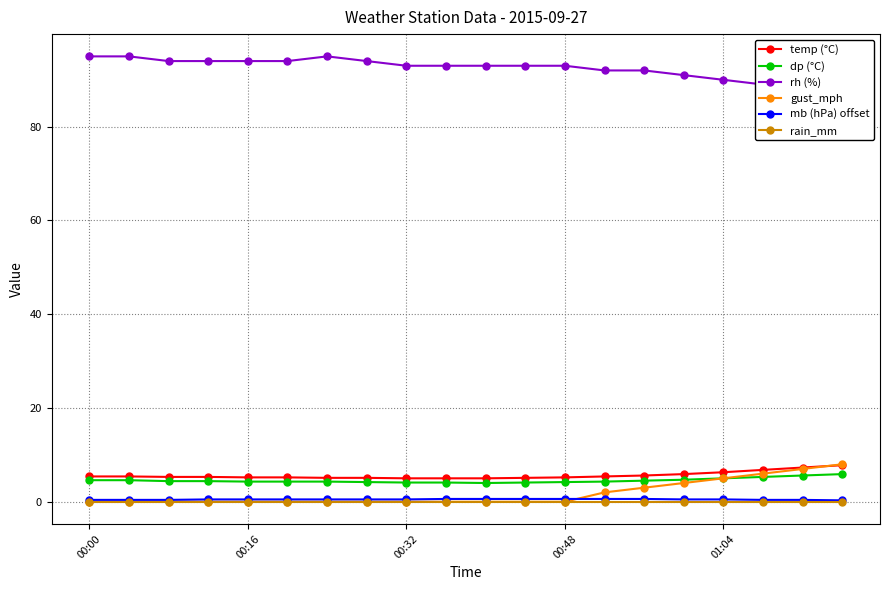

True or false: rh (%) and mb (hPa) offset intersect in this chart.

False